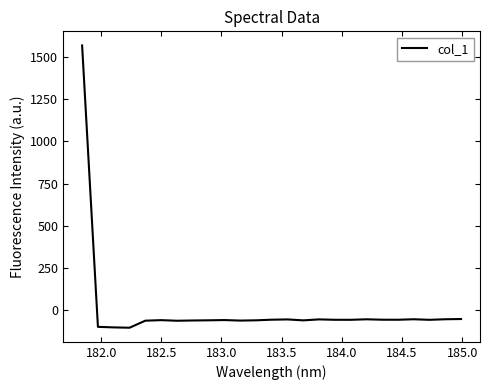

What is the greatest value displayed?

1566.2